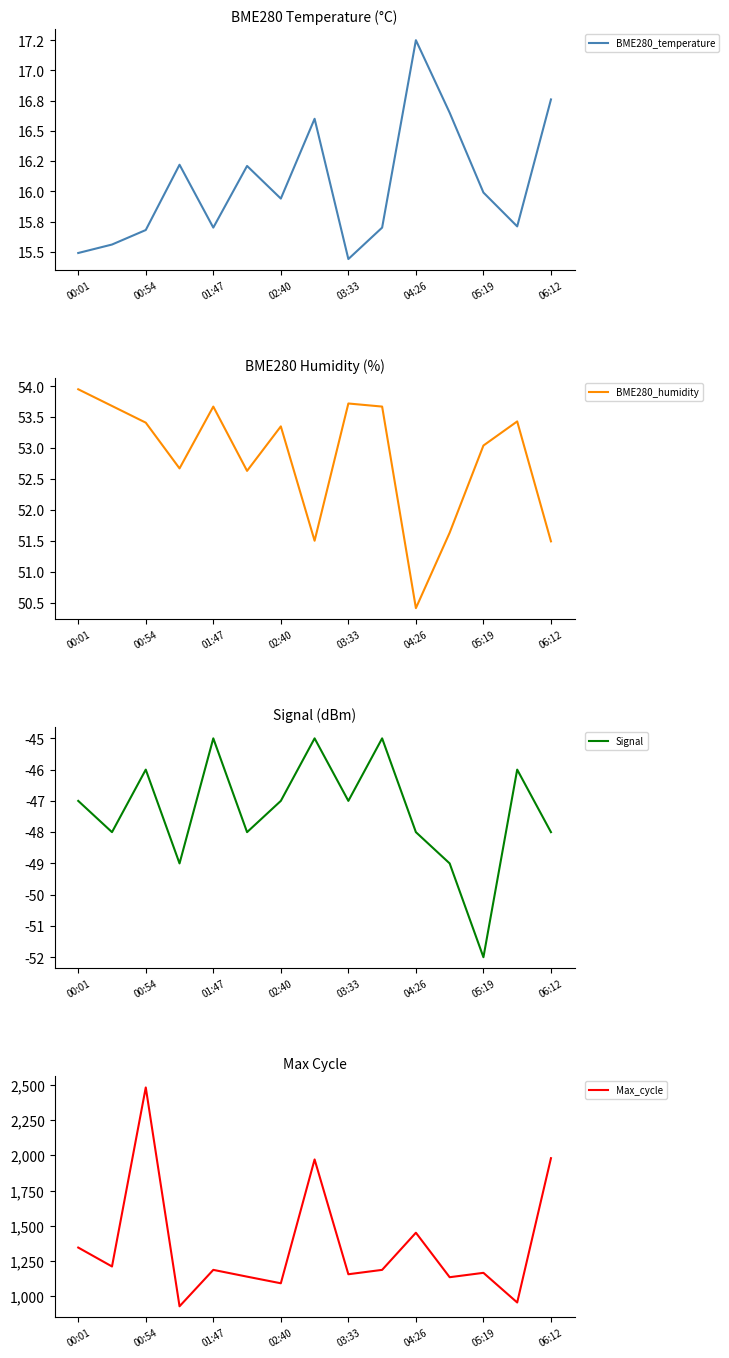

What is the difference between the second highest and second lowest values in the Max_cycle series?

1022